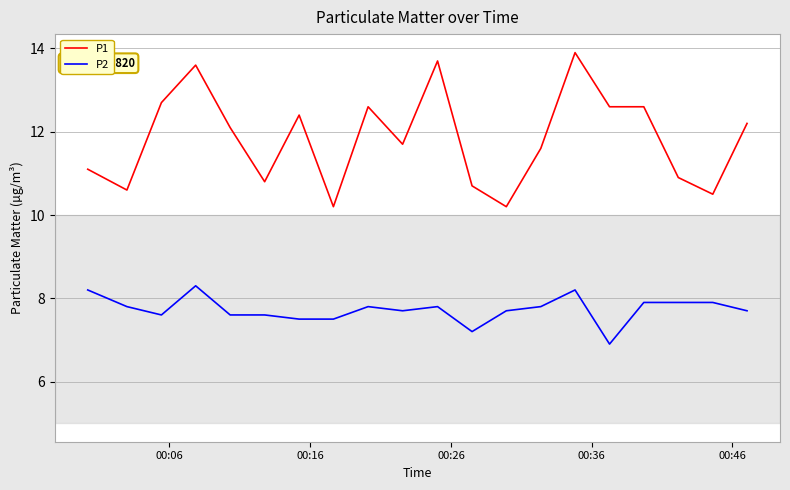

True or false: P1 and P2 cross at least once.

False